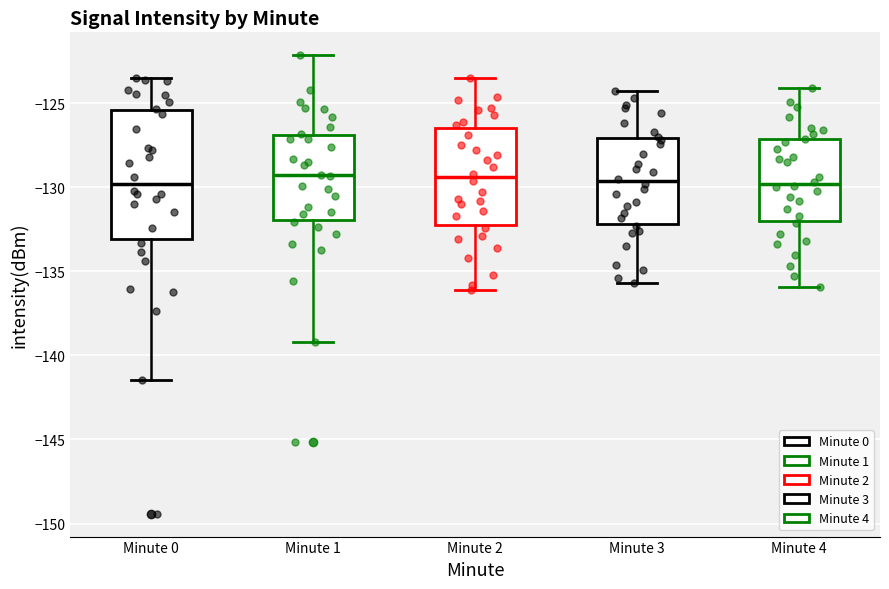

Reading left to right, read every box against the y-axis: the position of its median line, the range the box covers, and the ends of its whiskers. The values are not printed on the chart, so give them approximately, as read against the axis.

Minute 0: median -130.0, box -133.0 to -125.5, whiskers -141.5 to -123.5
Minute 1: median -129.5, box -132.0 to -127.0, whiskers -139.0 to -122.0
Minute 2: median -129.5, box -132.0 to -126.5, whiskers -136.0 to -123.5
Minute 3: median -129.5, box -132.0 to -127.0, whiskers -135.5 to -124.5
Minute 4: median -130.0, box -132.0 to -127.0, whiskers -136.0 to -124.0